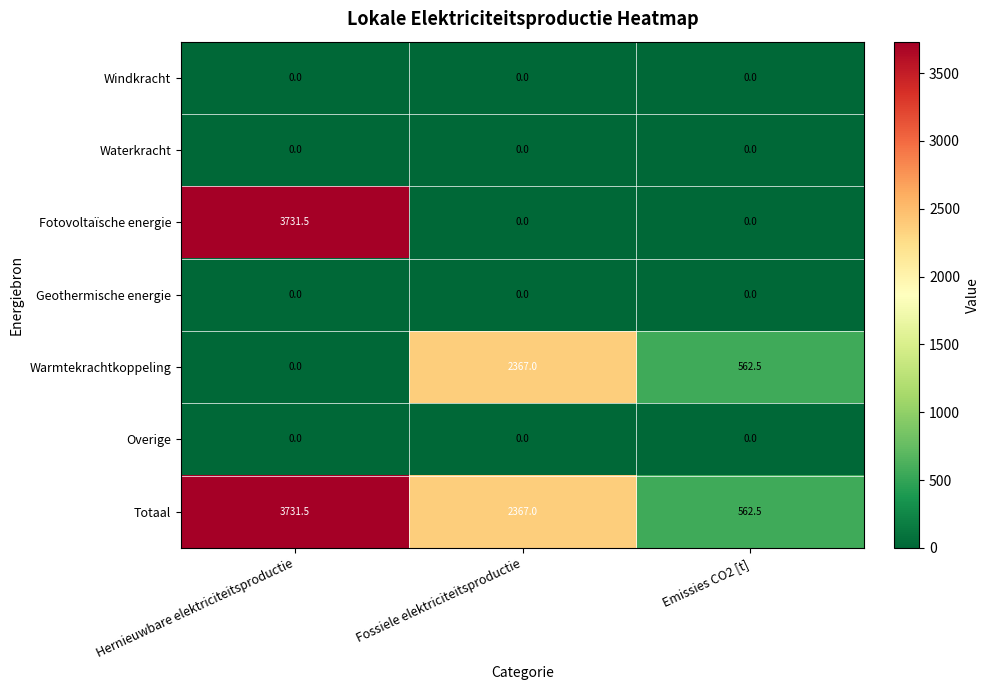

How many data points does each series have?

3